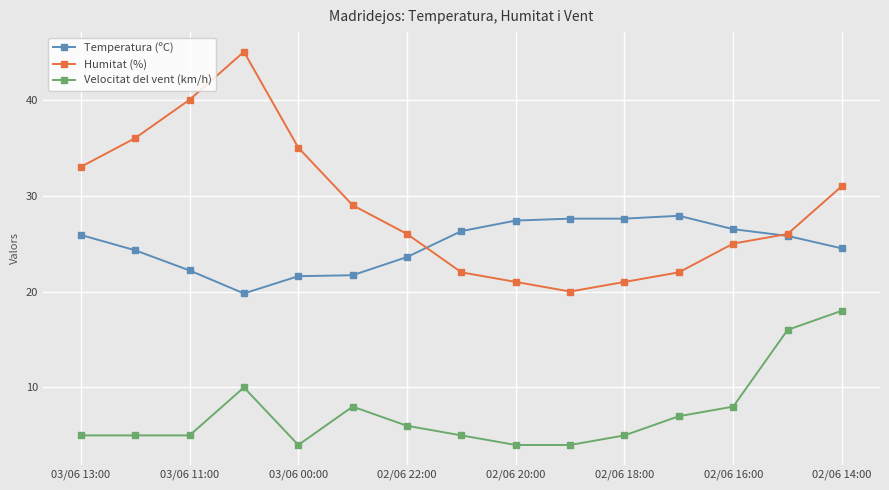

What is the difference between the maximum and second lowest values in the Humitat (%) series?

24.0